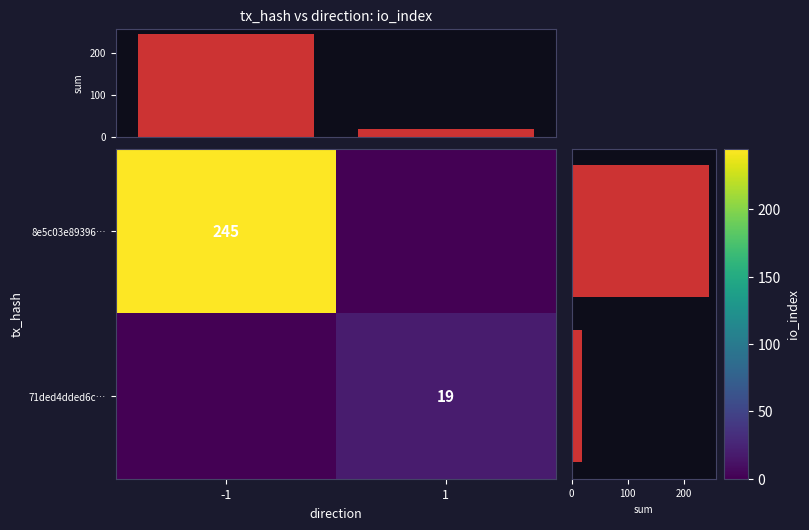

Count the row sums values in the range 19 to 245.

2